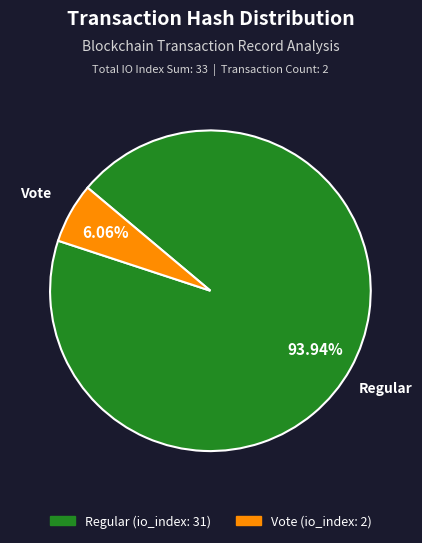

Does Vote account for over 50% of the chart?

No